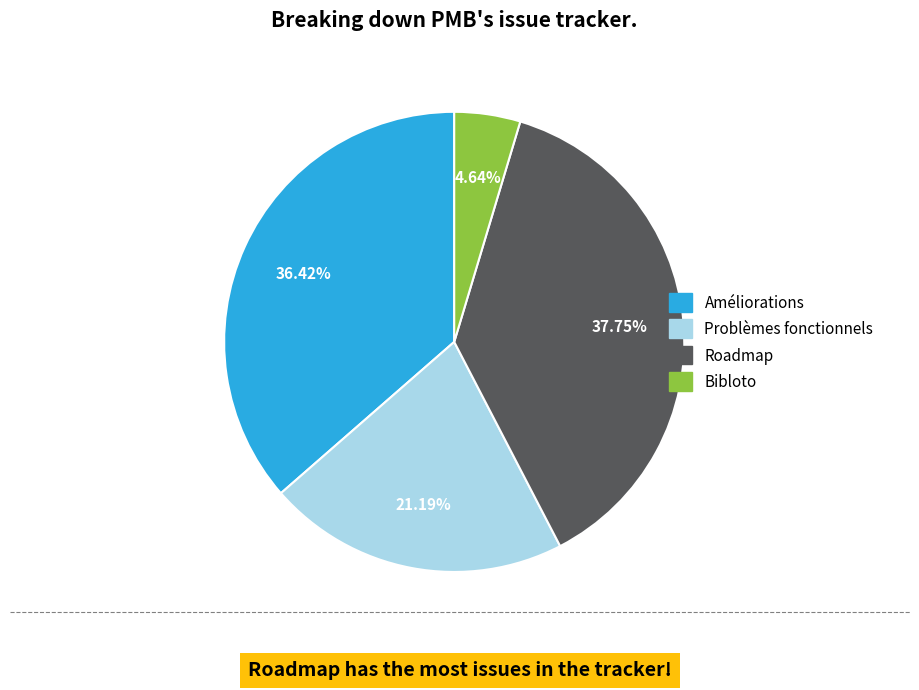

Between Problèmes fonctionnels and Bibloto, which is larger?

Problèmes fonctionnels